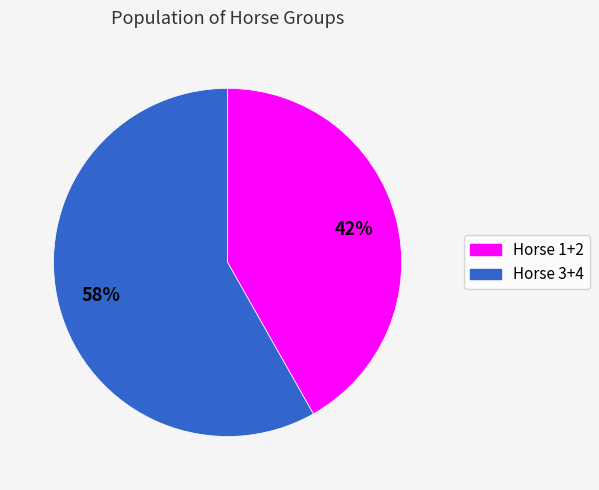

Count the number of slices in the pie.

2